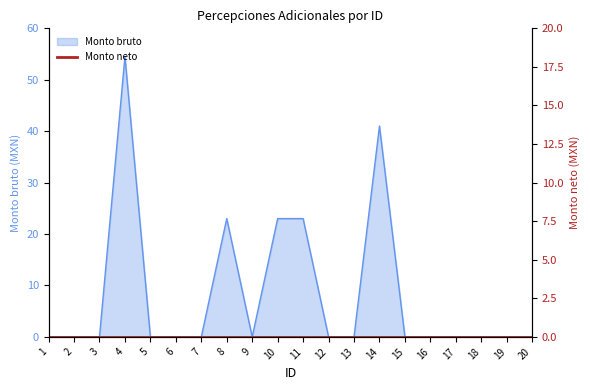

Reading right to left, extract all data points from this chart.

20=0.0	19=0.0	18=0.0	17=0.0	16=0.0	15=0.0	14=41.0	13=0.0	12=0.0	11=23.0	10=23.0	9=0.0	8=23.0	7=0.0	6=0.0	5=0.0	4=54.5	3=0.0	2=0.0	1=0.0